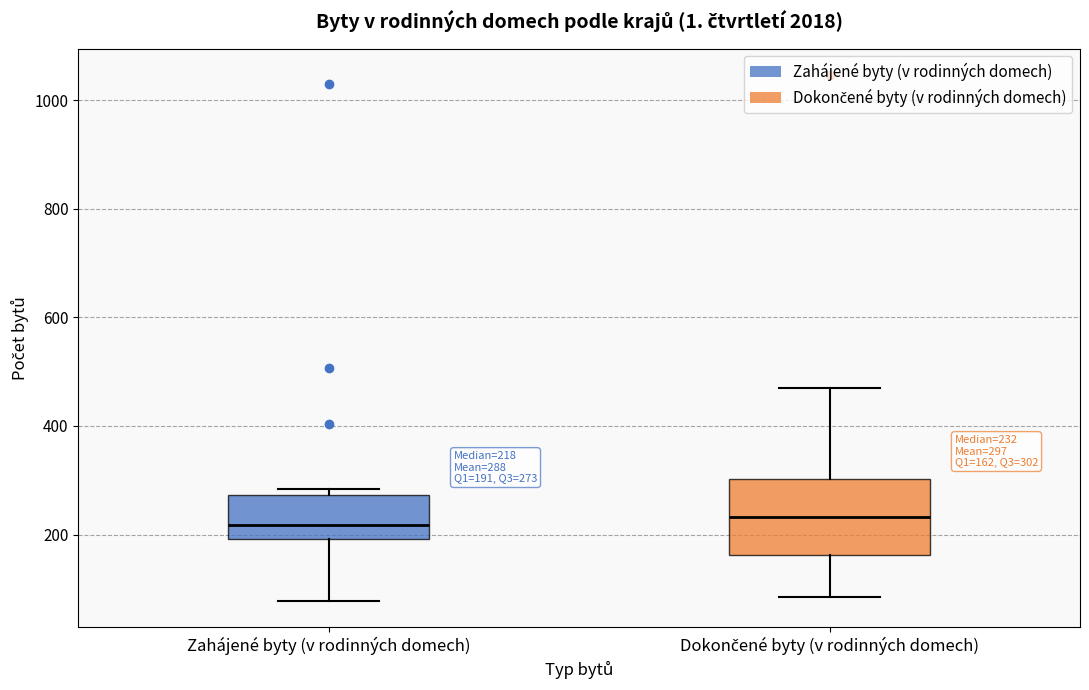

Which box is the tallest, from its lower edge to its upper edge?

Dokončené byty (v rodinných domech)